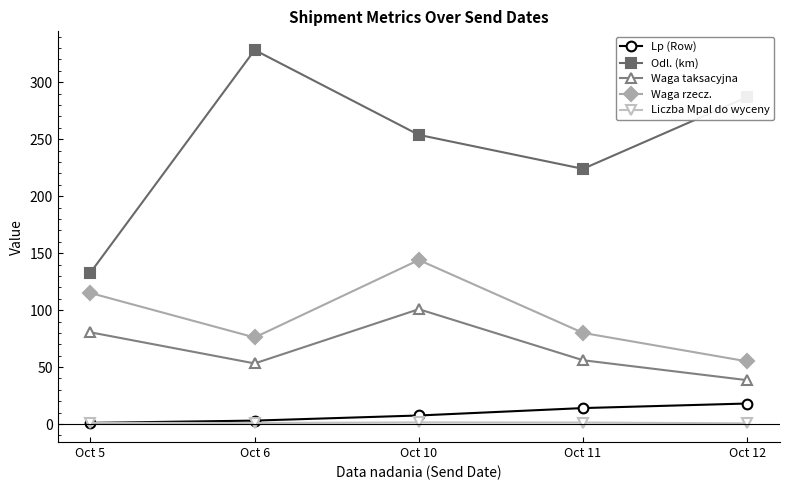

True or false: Waga taksacyjna has a value of 63.3 at Oct 10.

False